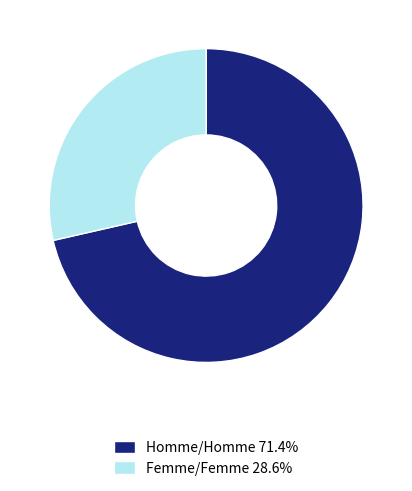

Do Femme/Femme 28.6% and Homme/Homme 71.4% together represent more than half of the pie?

Yes